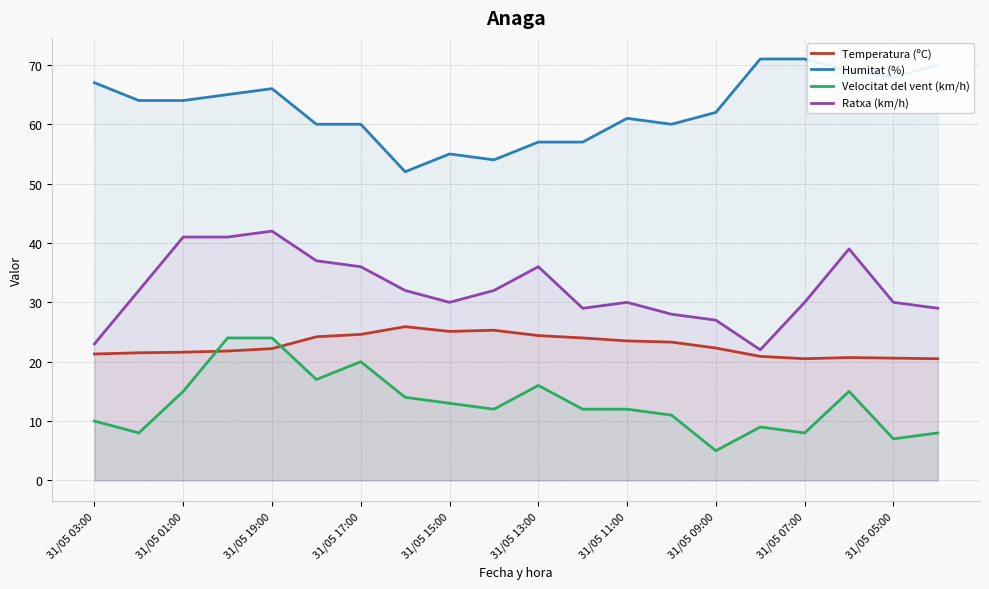

True or false: Temperatura (ºC) has more than 0 points higher than both neighbors.

True